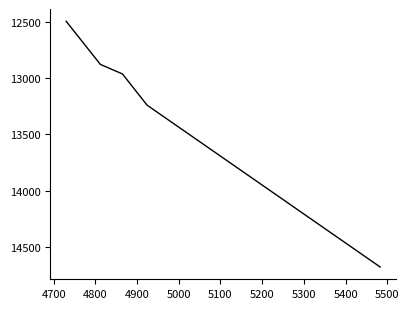

True or false: there are more than 1 points higher than both neighbors.

False